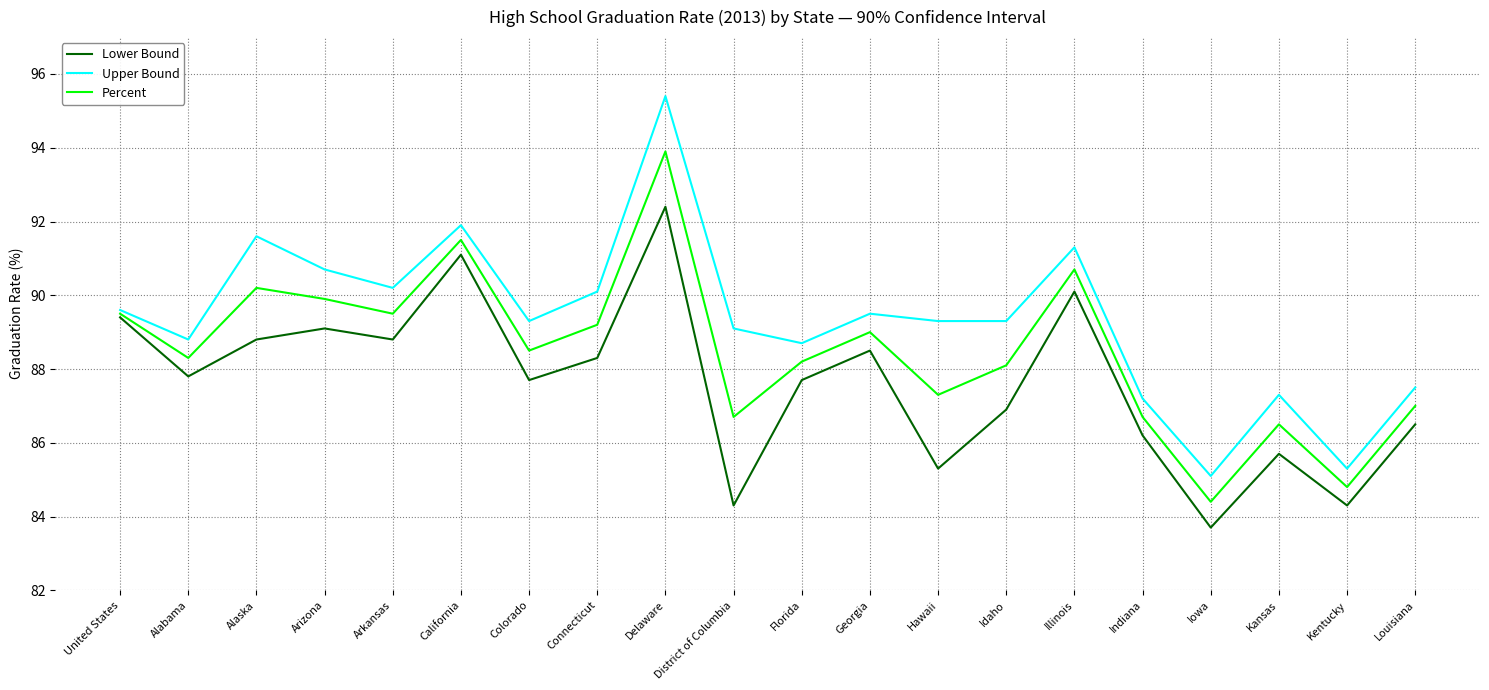

The value of Upper Bound at Iowa is 85.1. True or false?

True